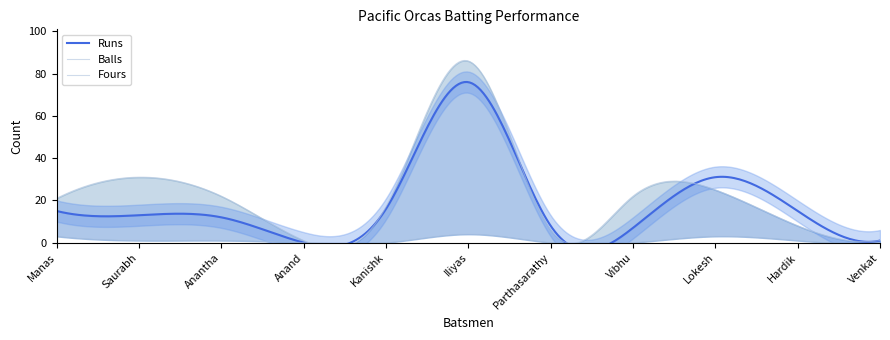

How many intersections are there between Runs and Balls?

3